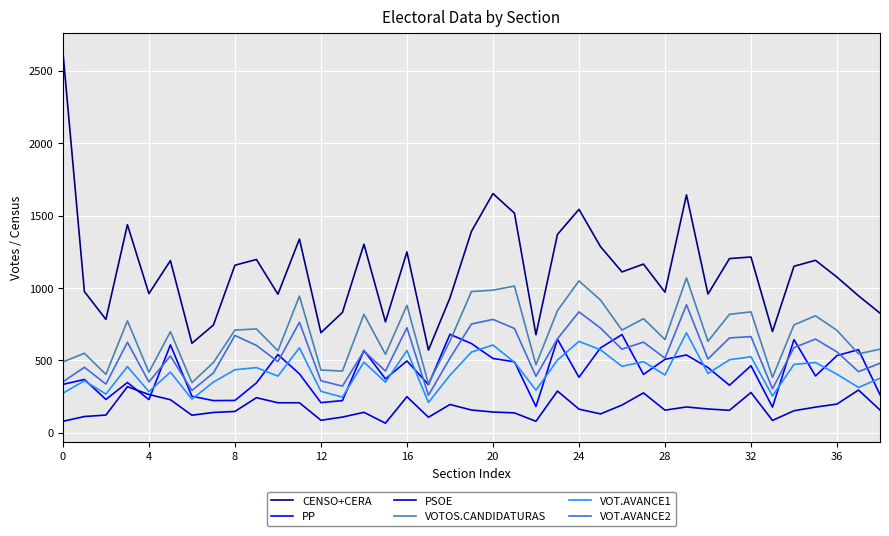

Which series has the widest spread of values?

CENSO+CERA